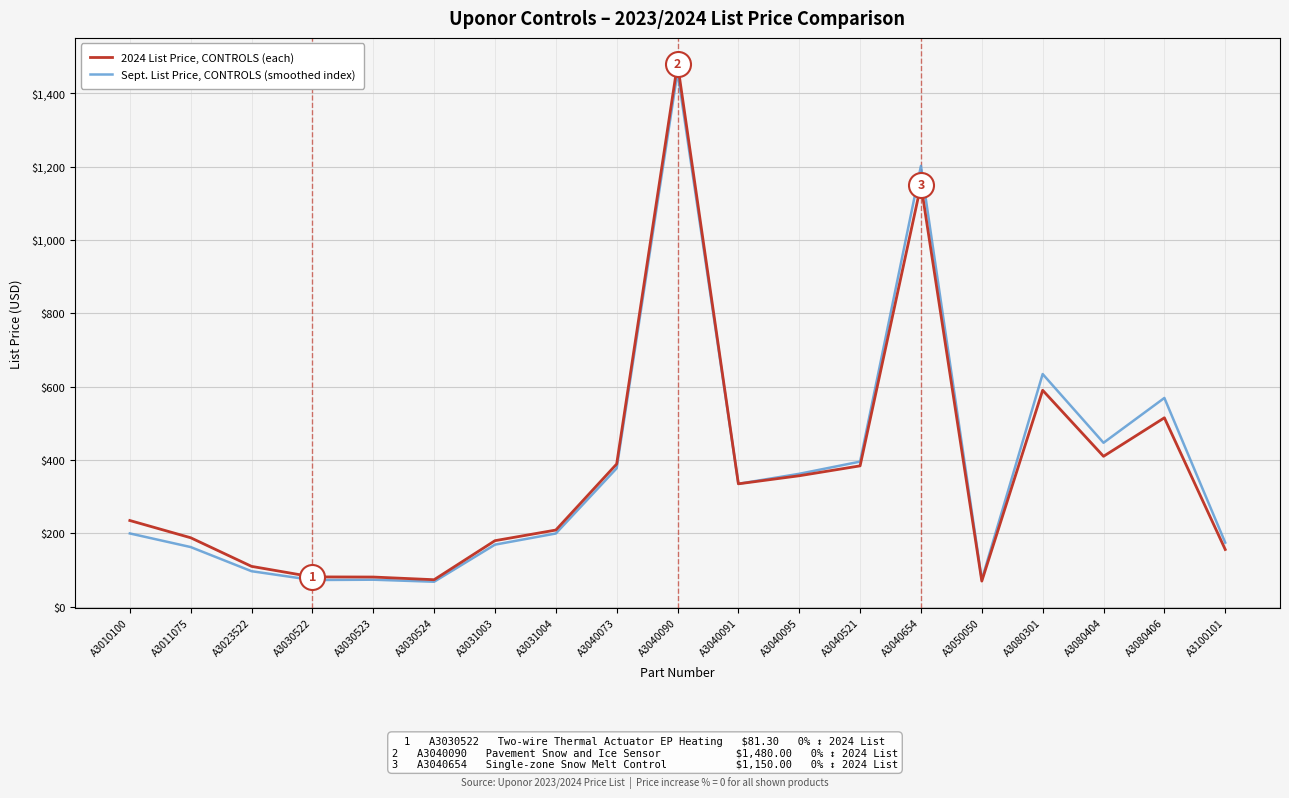

Which category has the highest value in the Sept. List Price, CONTROLS (smoothed index) series?

A3040090